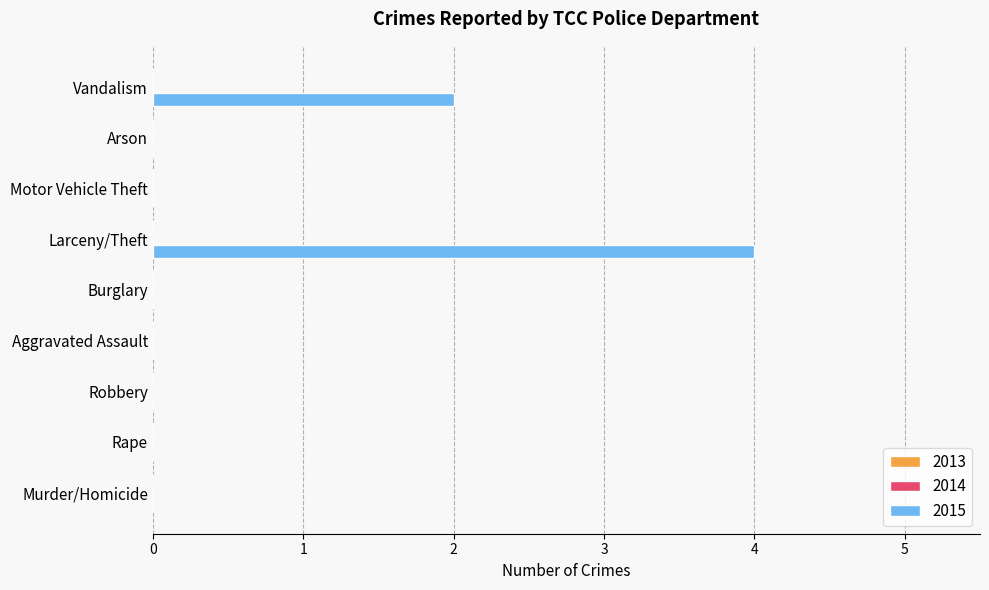

Reading bottom to top, extract all data points from this chart.

Murder/Homicide=0	Rape=0	Robbery=0	Aggravated Assault=0	Burglary=0	Larceny/Theft=4	Motor Vehicle Theft=0	Arson=0	Vandalism=2